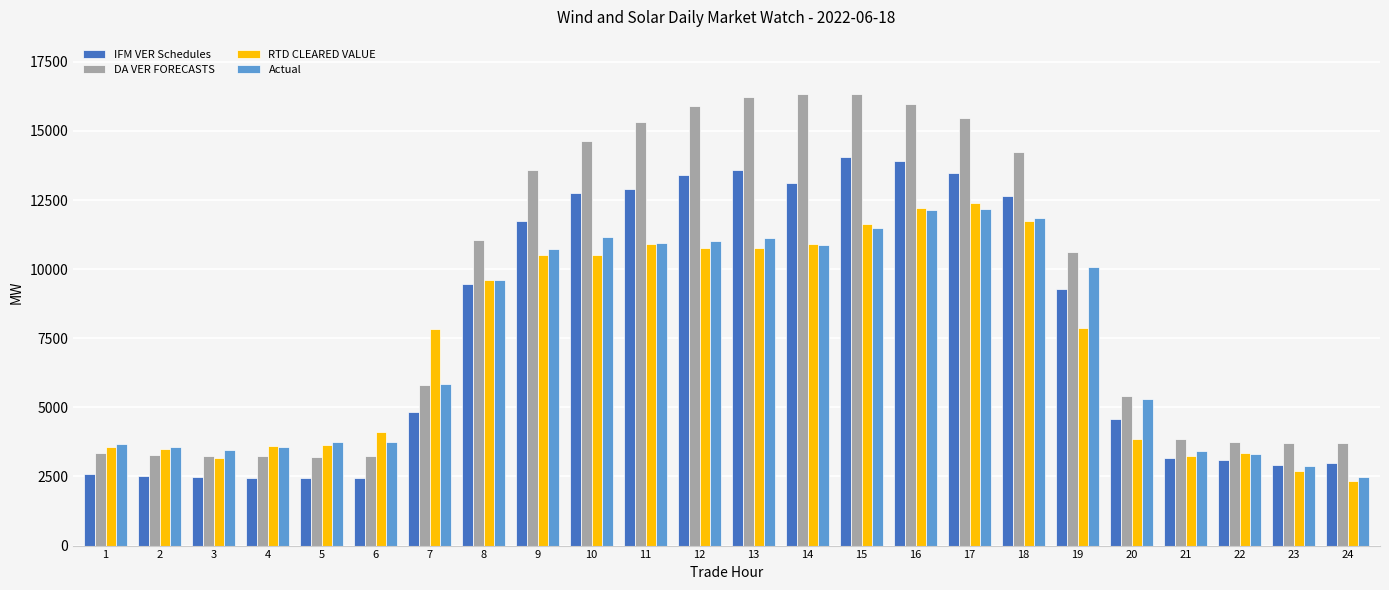

Which series has the largest range (max minus min)?

DA VER FORECASTS